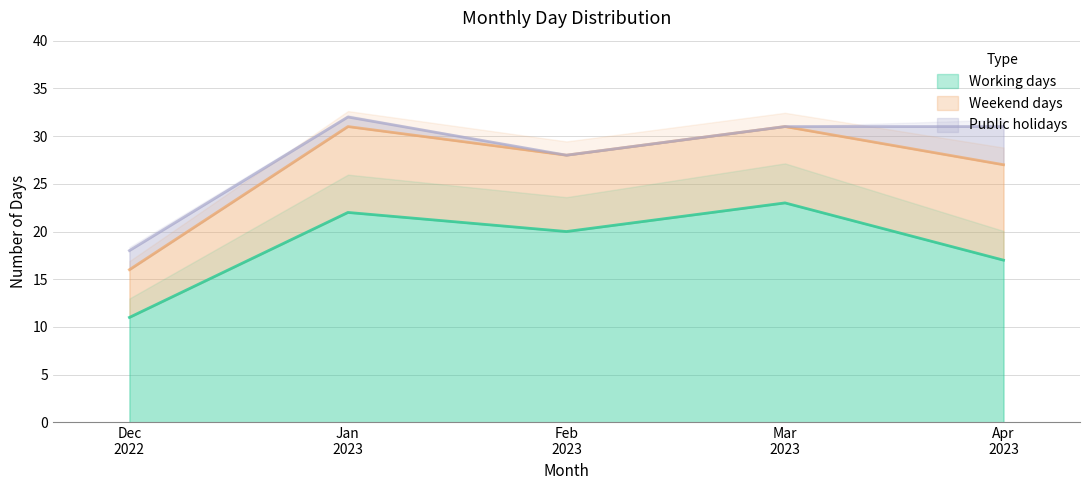

Where does the Public holidays series first go above 1?

December 2022